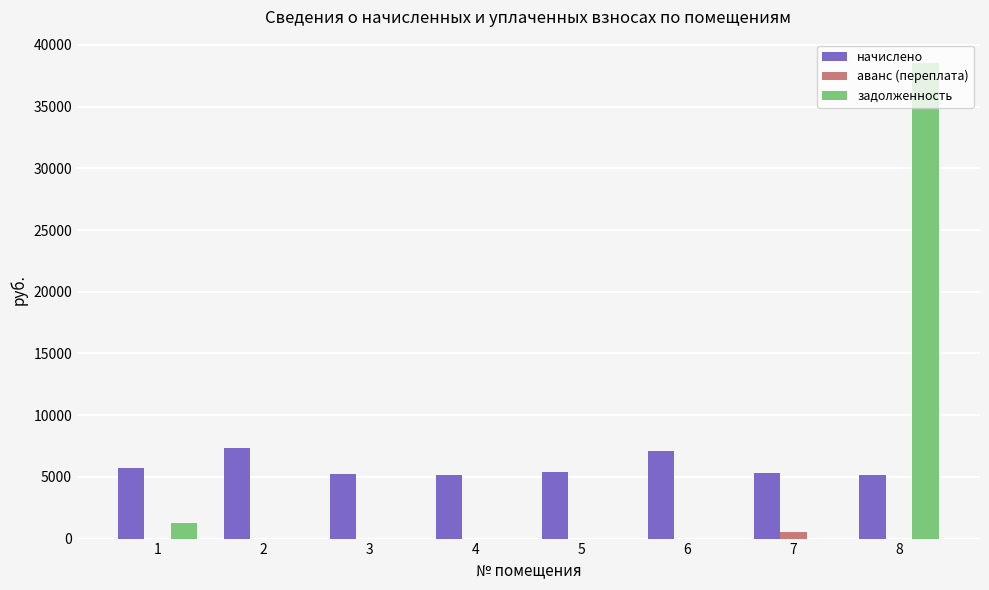

Which series has the largest total across all categories?

начислено